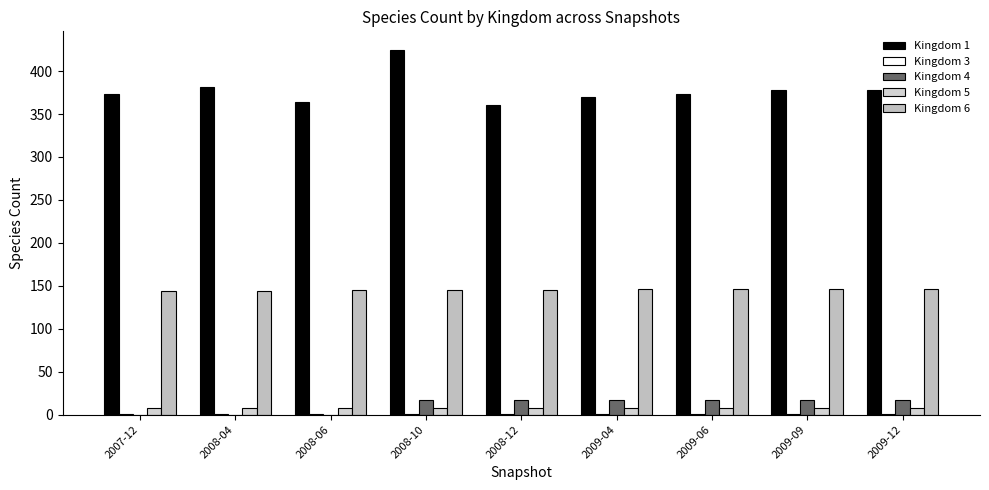

Which has a higher value, 2009-09 or 2009-12?

2009-09